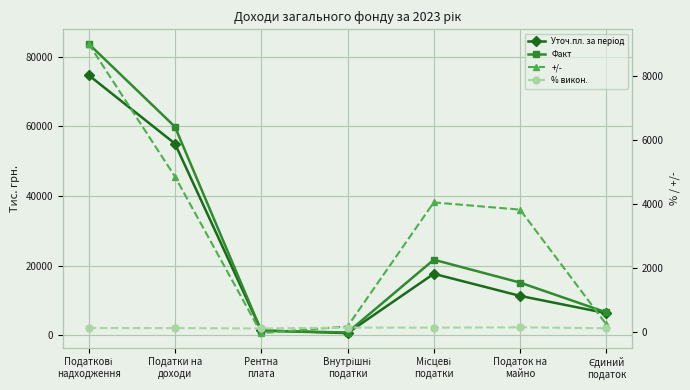

What is the label of the 7th point from the left?

Єдиний
податок